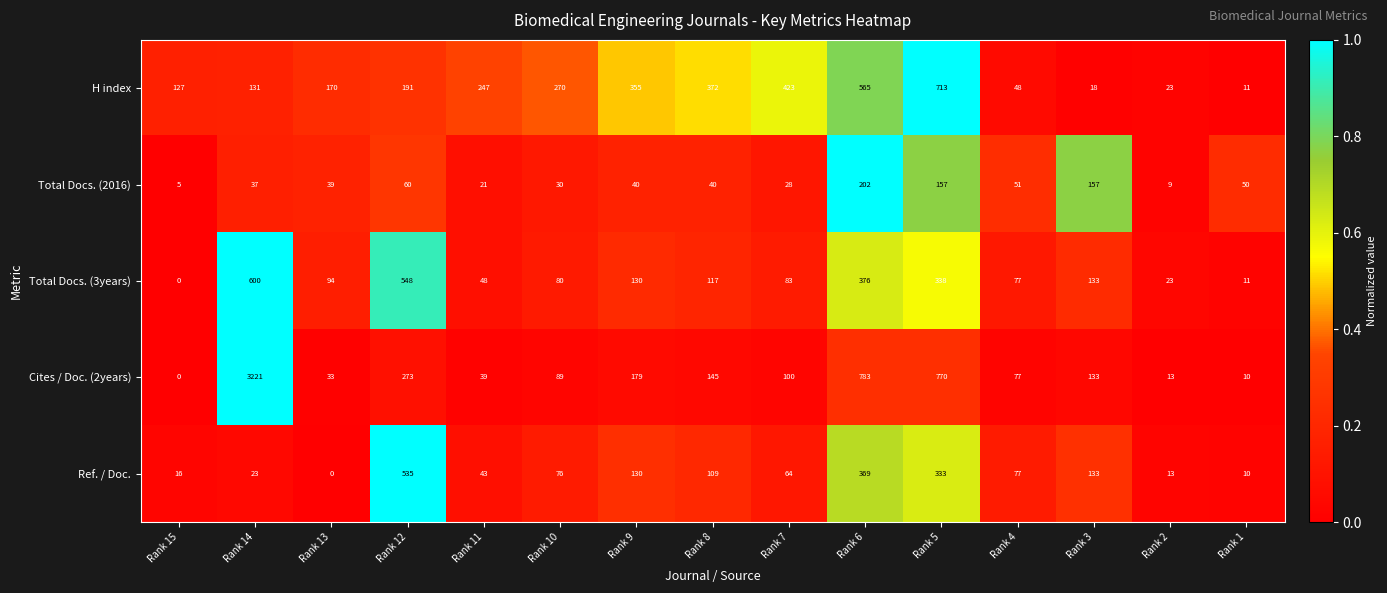

Which series has the widest spread of values?

Cites / Doc. (2years)